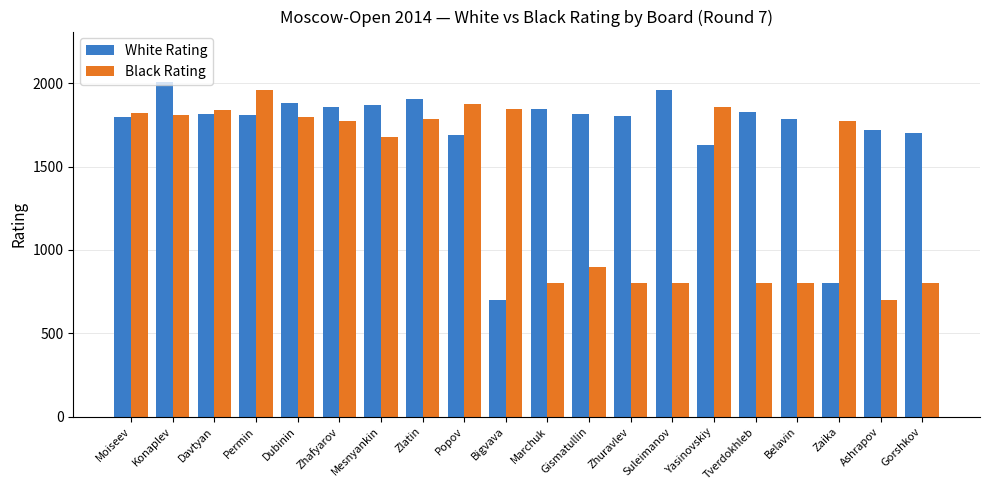

Where is White Rating nearest to the value 1354?

Yasinovskiy